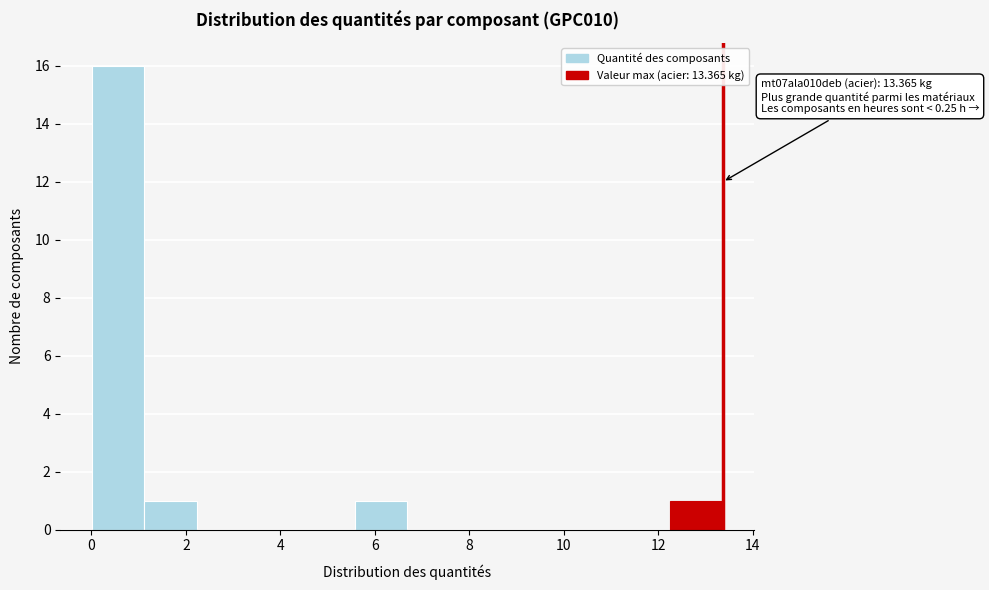

Which range on the x-axis has the tallest bar?

0.0 to 1.2